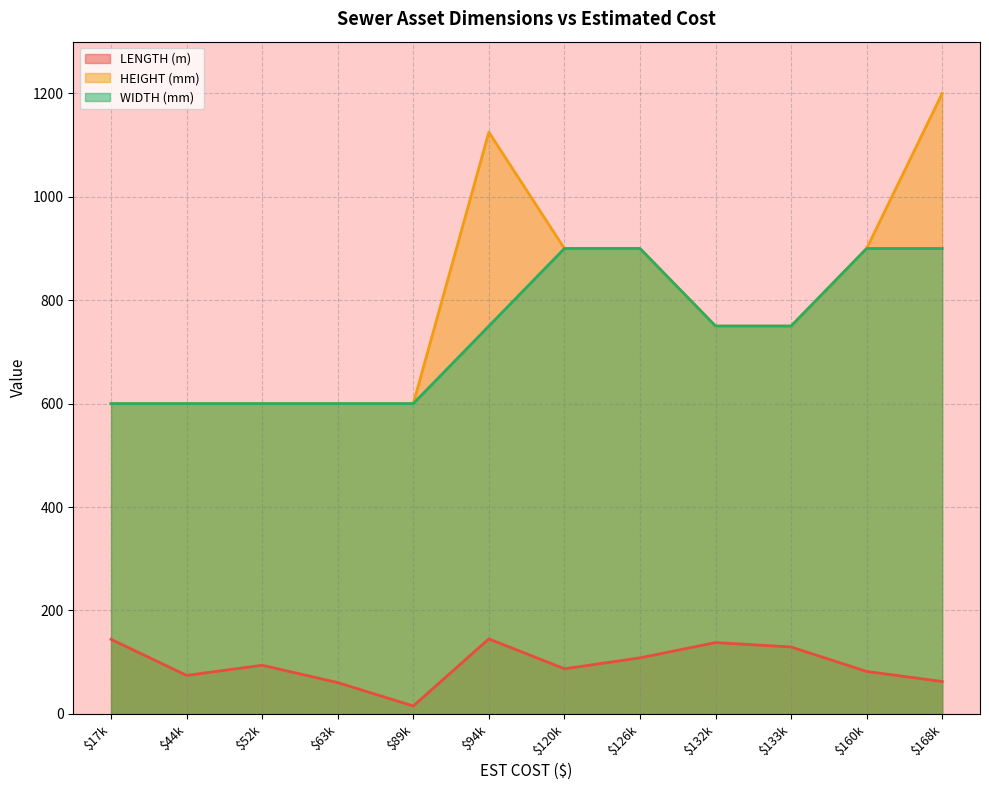

What is the spread (max minus min) of values at $52k?

506.0